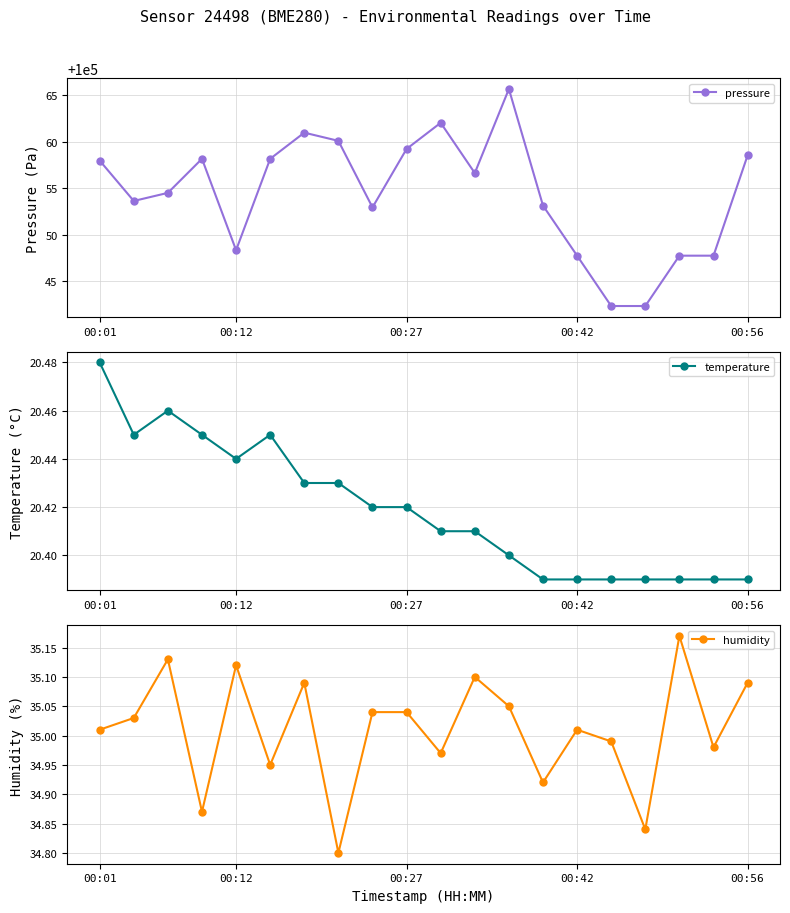

What are all the series names shown in the legend?

pressure, temperature, humidity